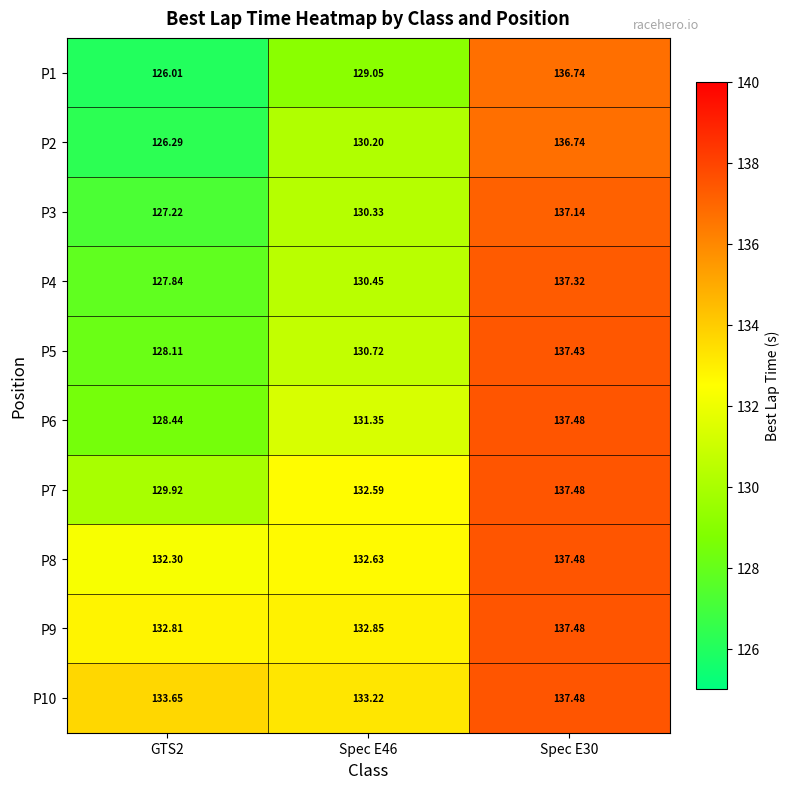

Which category has the highest value across all series?

Spec E30